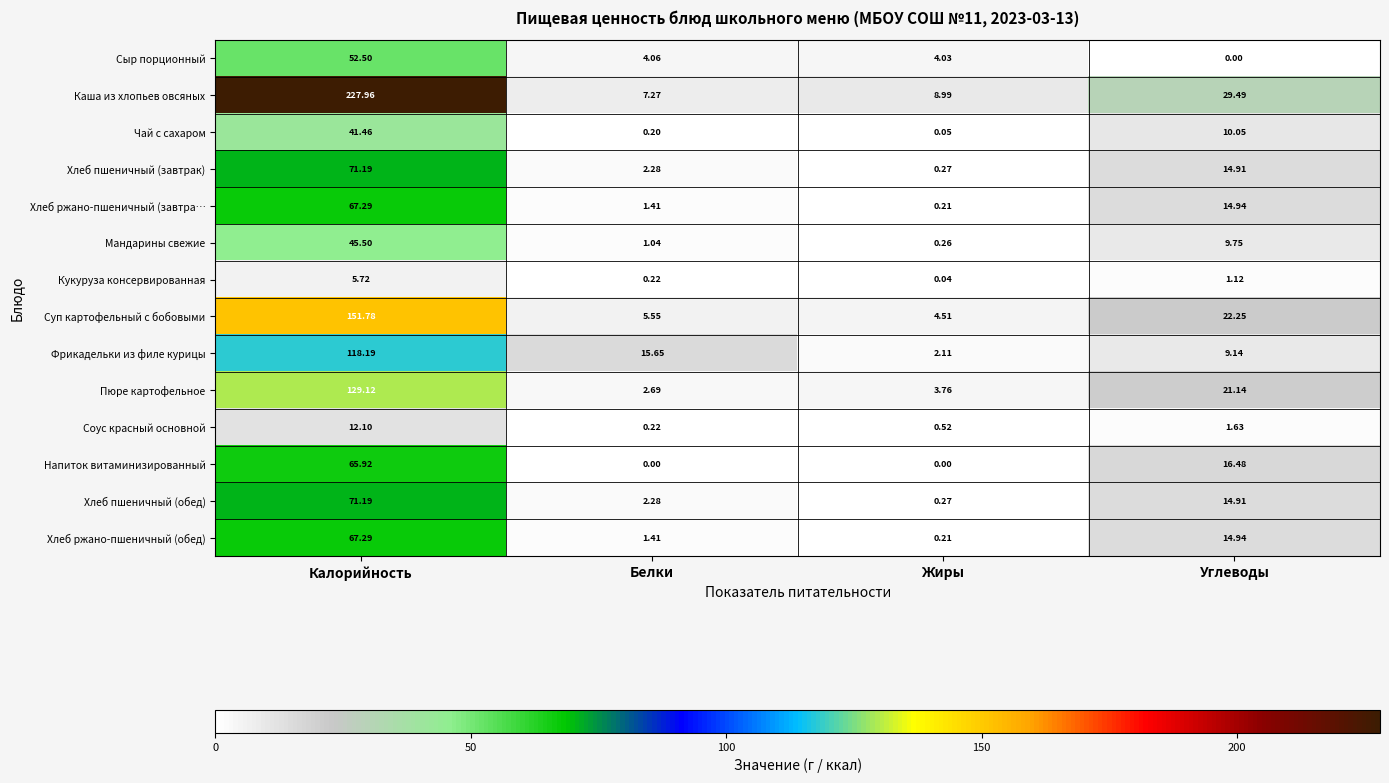

Which series changed the most between Белки and Углеводы?

Каша из хлопьев овсяных